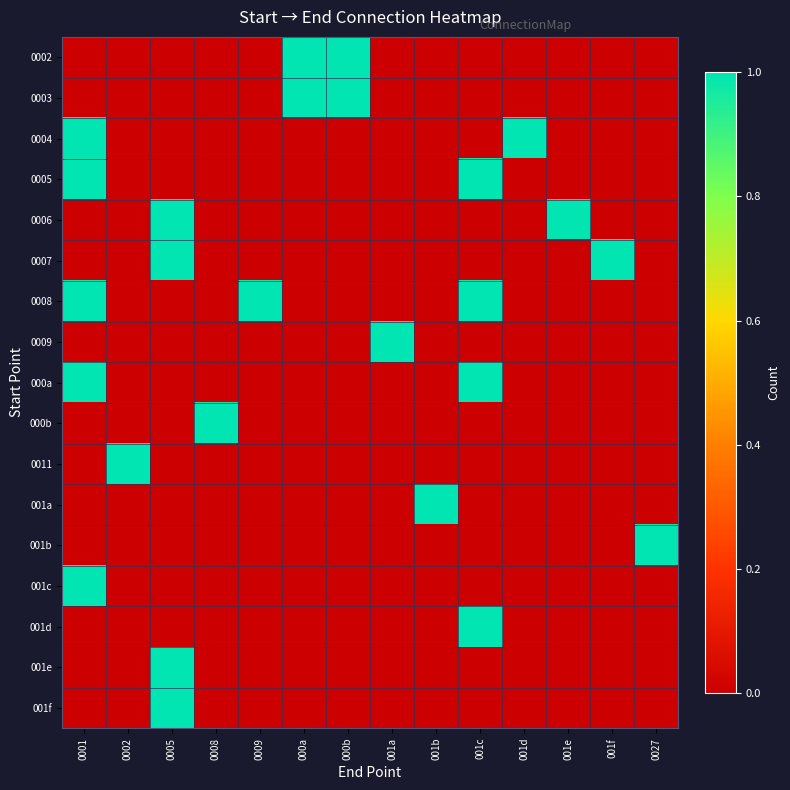

At 000a, list the series in order from largest to smallest.

0002, 0003, 0004, 0005, 0006, 0007, 0008, 0009, 000a, 000b, 0011, 001a, 001b, 001c, 001d, 001e, 001f